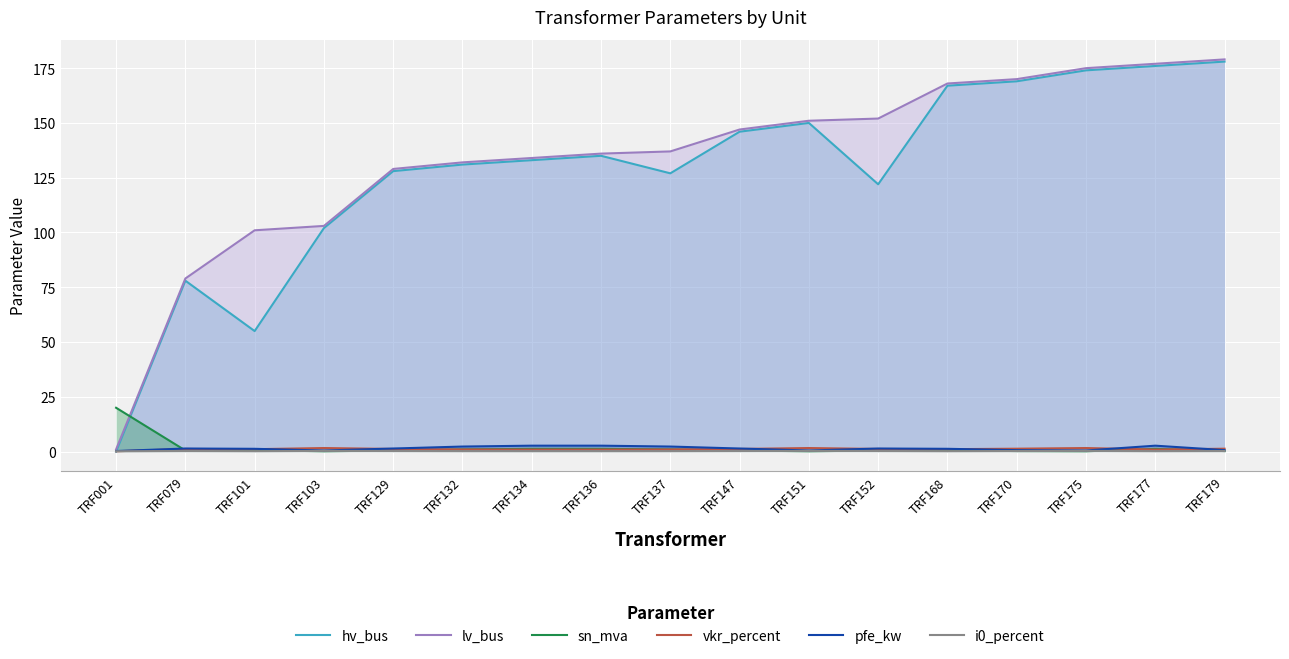

Between TRF129 and TRF170, which series saw the biggest shift?

hv_bus